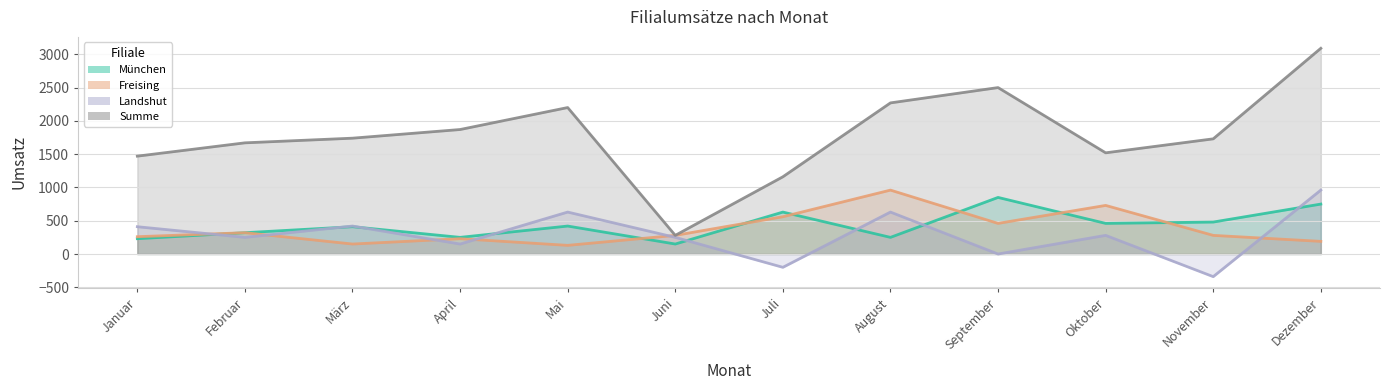

List the series in order of their peak value, lowest first.

München, Freising, Landshut, Summe